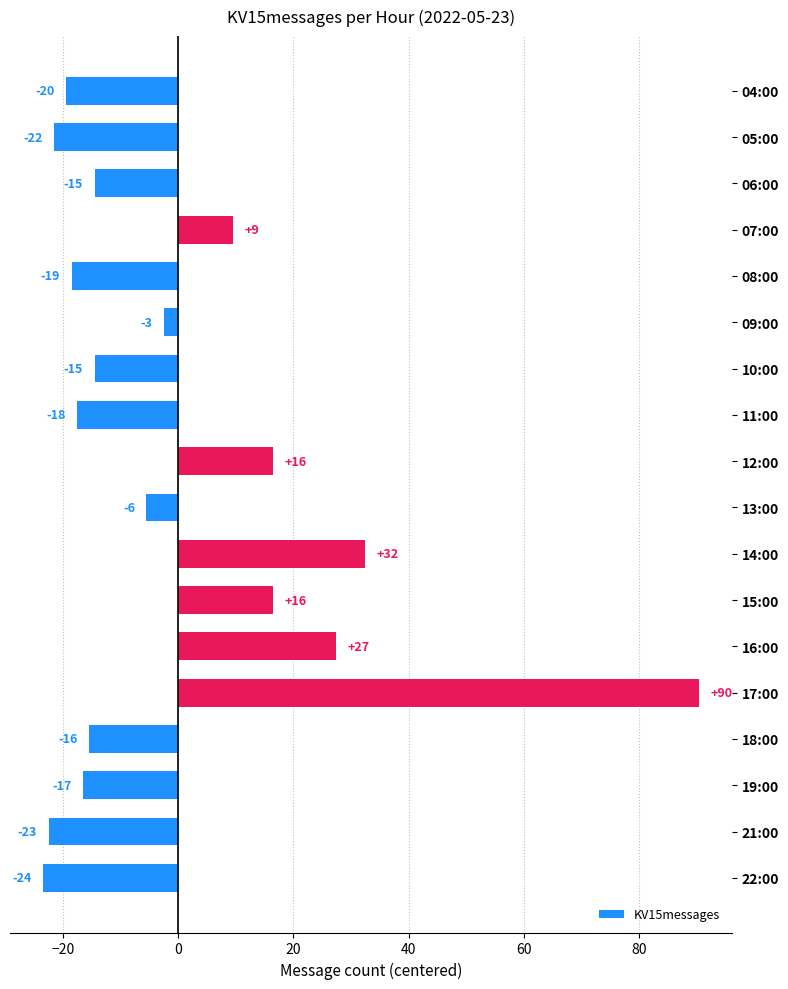

Does the chart contain any negative values?

Yes